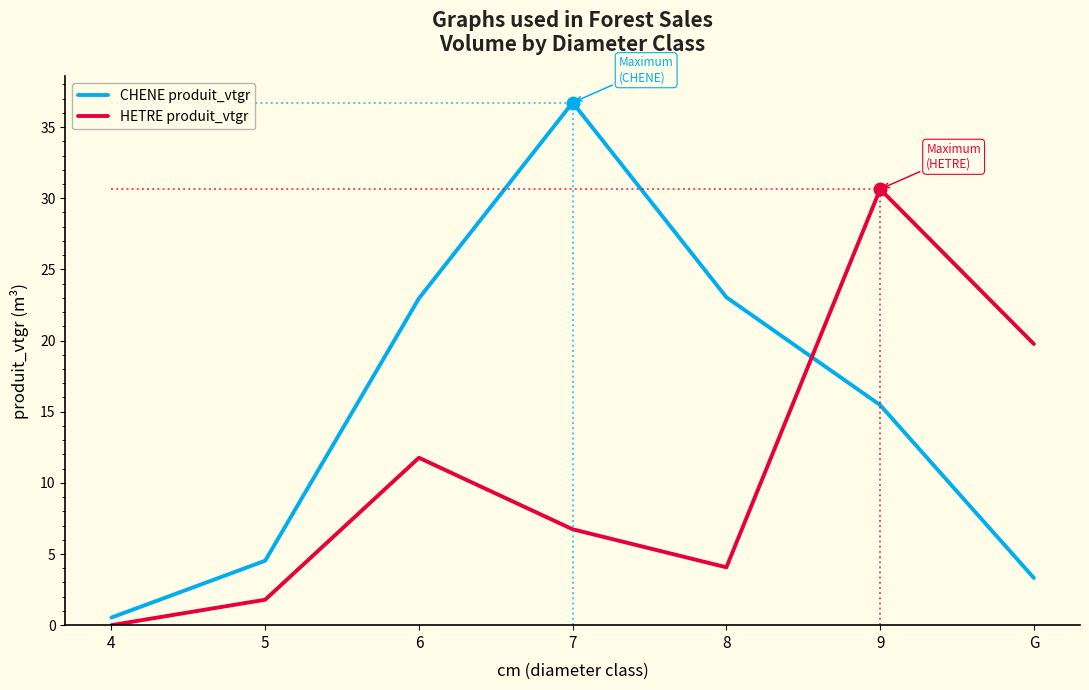

What is the label of the 3rd point from the left?

6